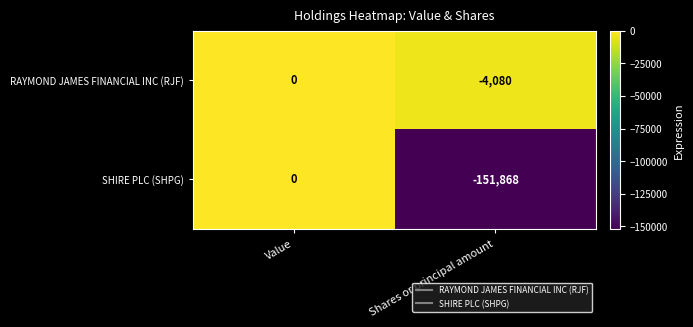

Which series has the largest total across all categories?

RAYMOND JAMES FINANCIAL INC (RJF)